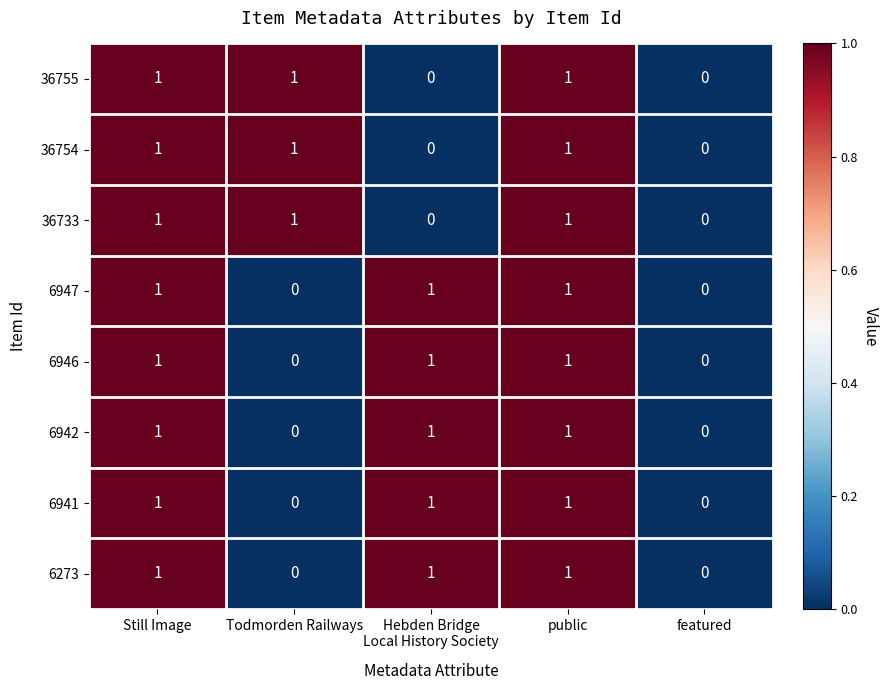

What is the total value across all series at Todmorden Railways?

3